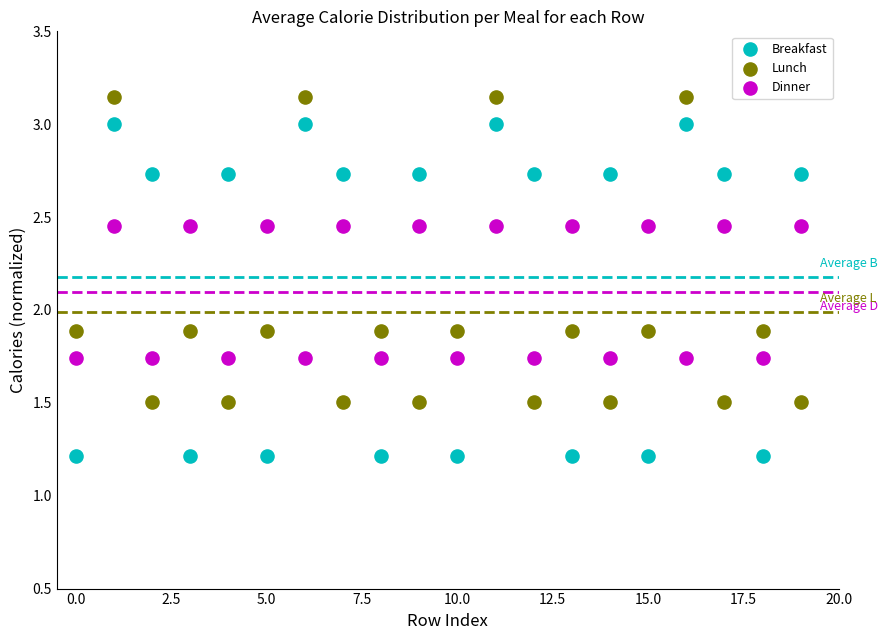

What are all the series names shown in the legend?

Breakfast, Lunch, Dinner